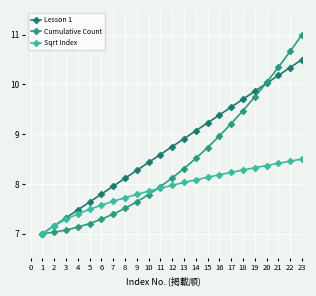

How many data points in Lesson 1 are less than 8?

7